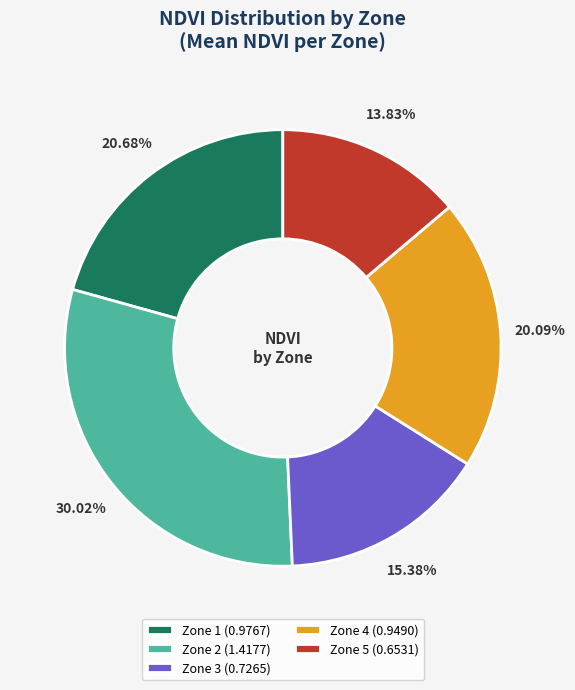

Does Zone 4 represent more than half of the total?

No